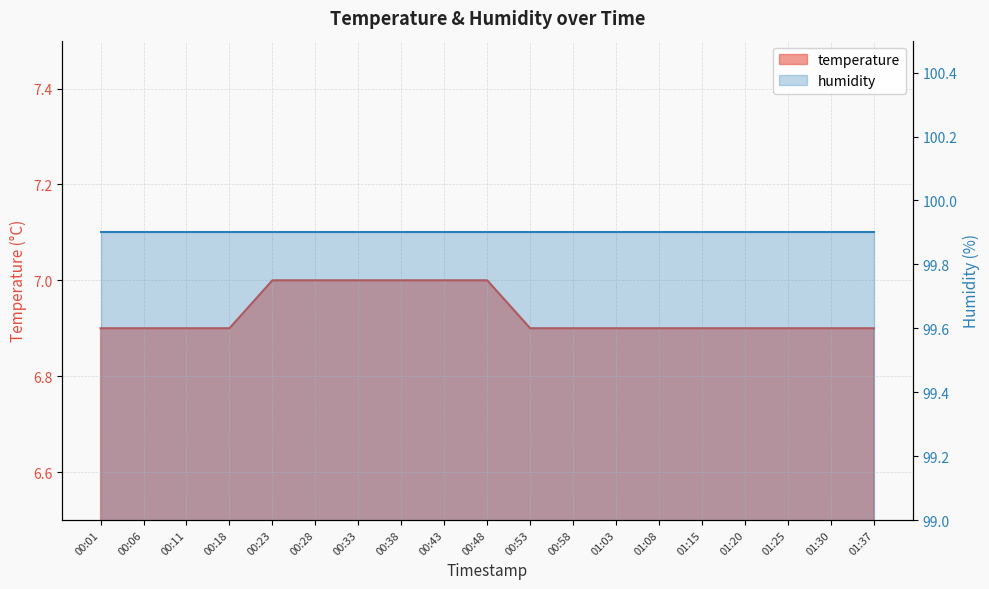

The chart shows a value of 6.9 at 01:20. True or false?

True